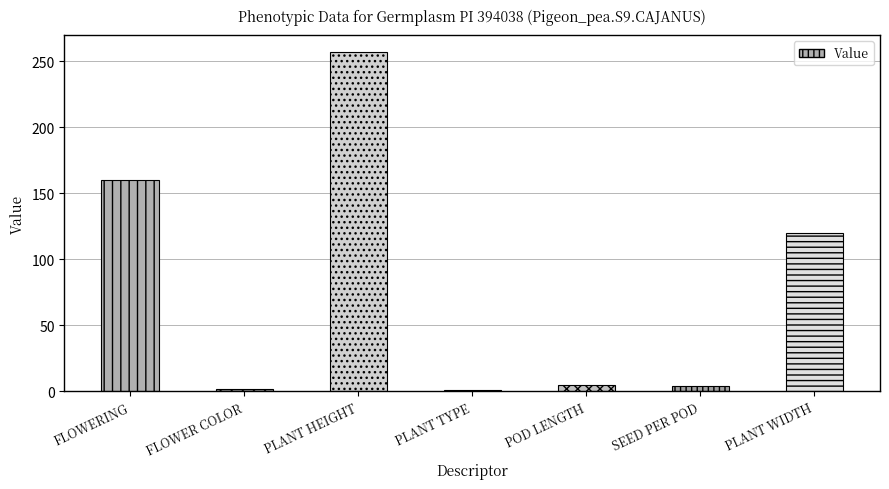

How many data points are less than 5?

3